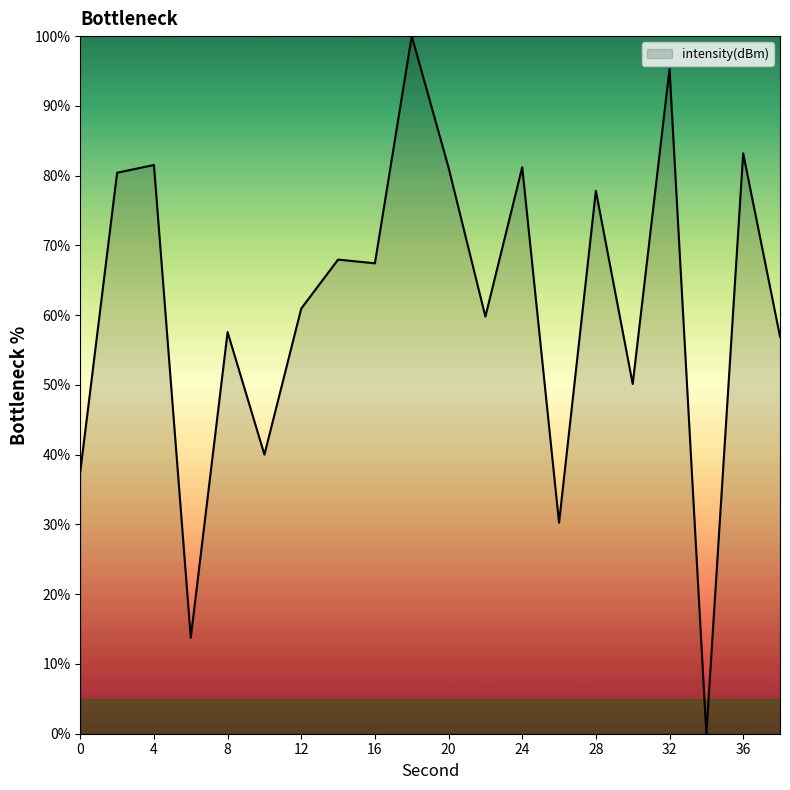

What is the greatest value displayed?

100.0